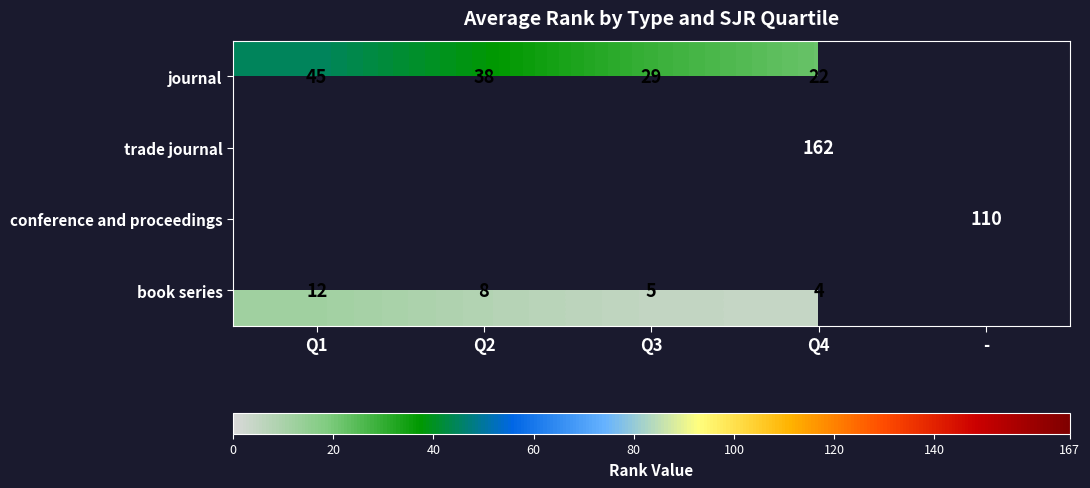

The book series series shows 3 at Q3. True or false?

False